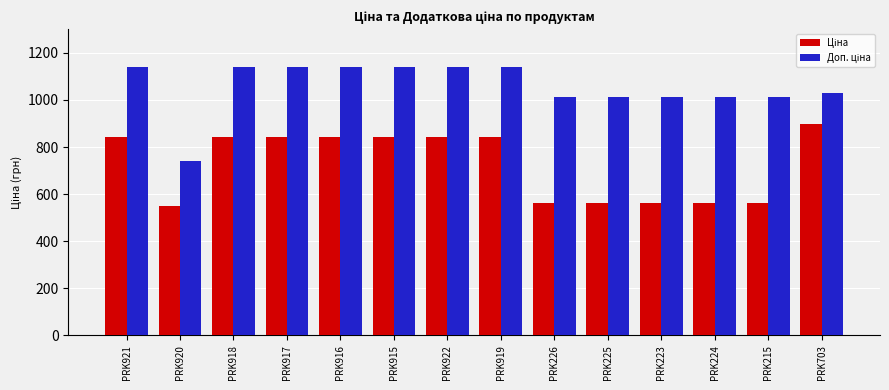

What is the spread (max minus min) of values at PRK917?

299.3